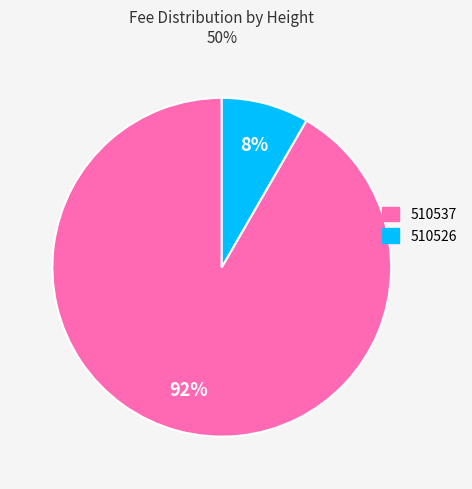

True or false: 510526 accounts for 8% of the total.

True